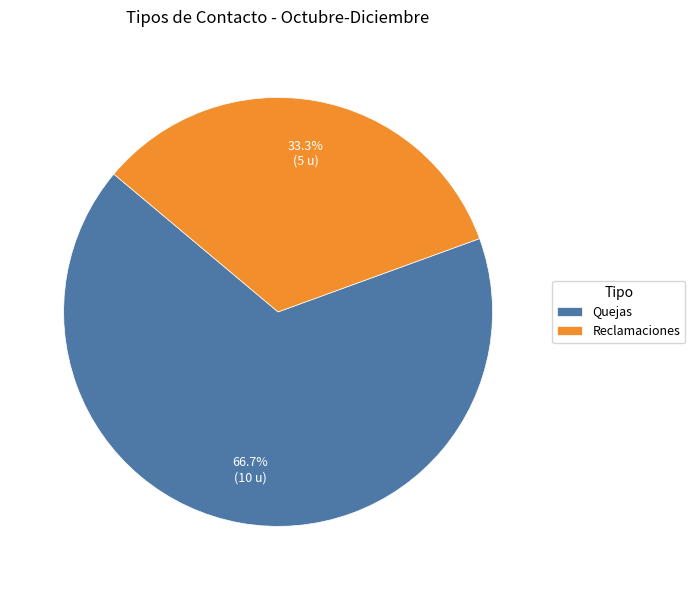

Count the number of slices in the pie.

2